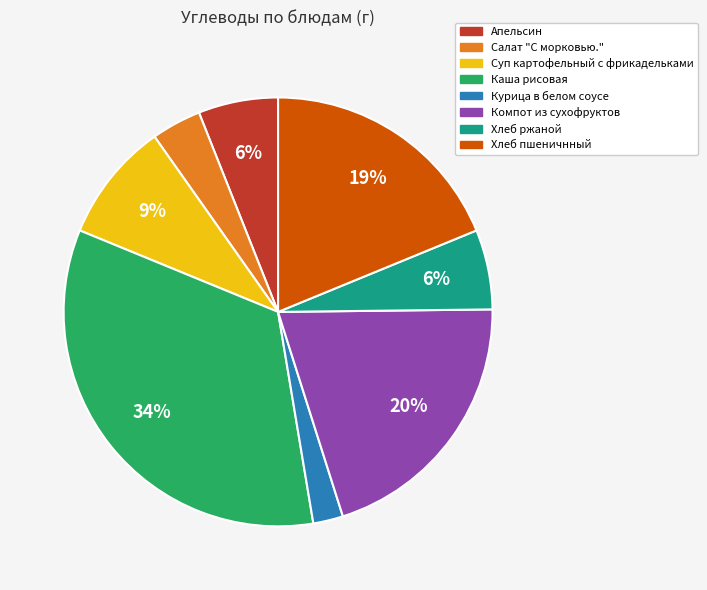

What is the ratio of the value at Хлеб пшеничнный to the value at Каша рисовая?

0.6